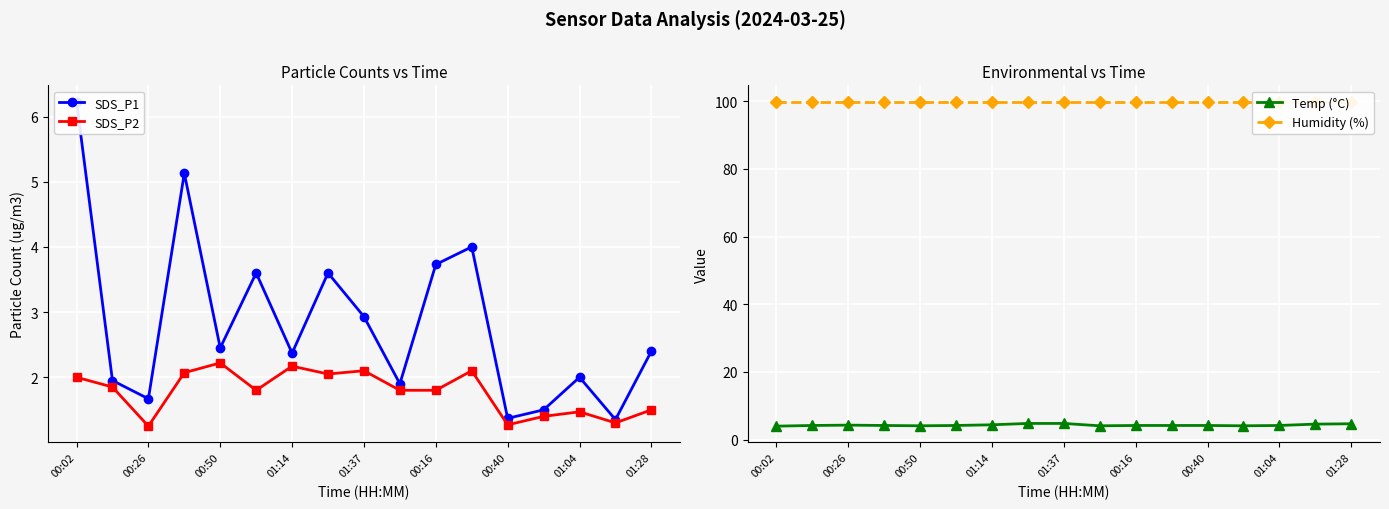

The value of SDS_P2 at 01:04 is 0.6. True or false?

False